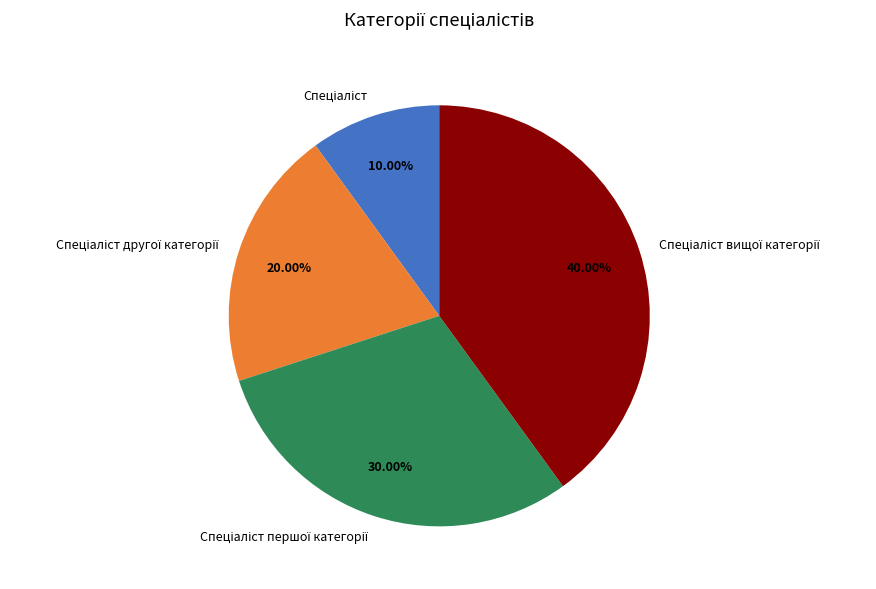

Is there any slice that represents more than half of the pie?

No